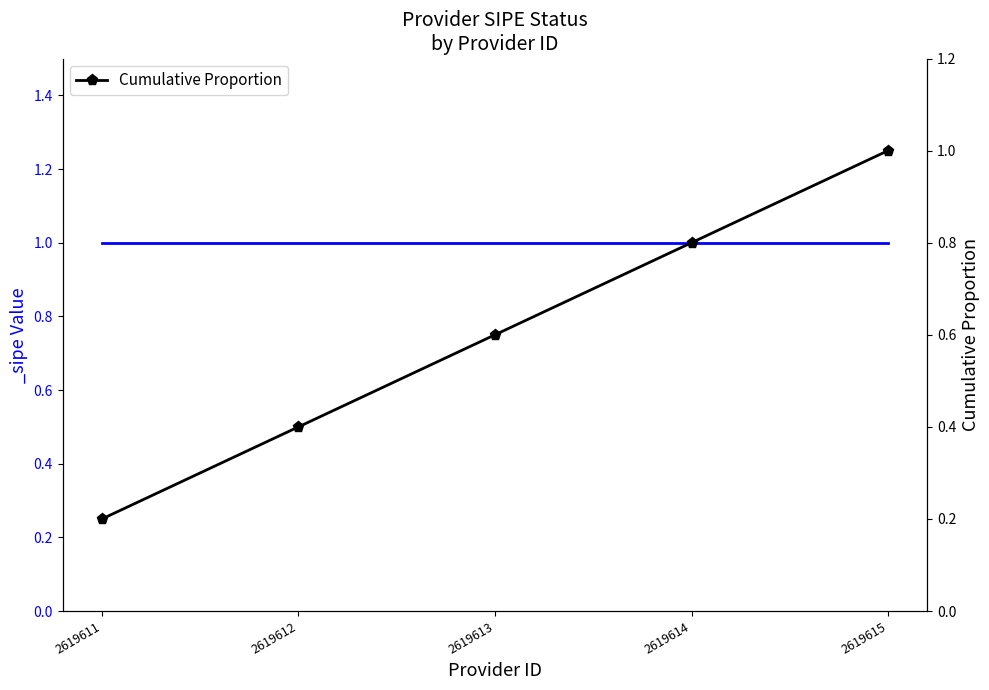

Does the chart display data point markers on the line(s)?

Yes